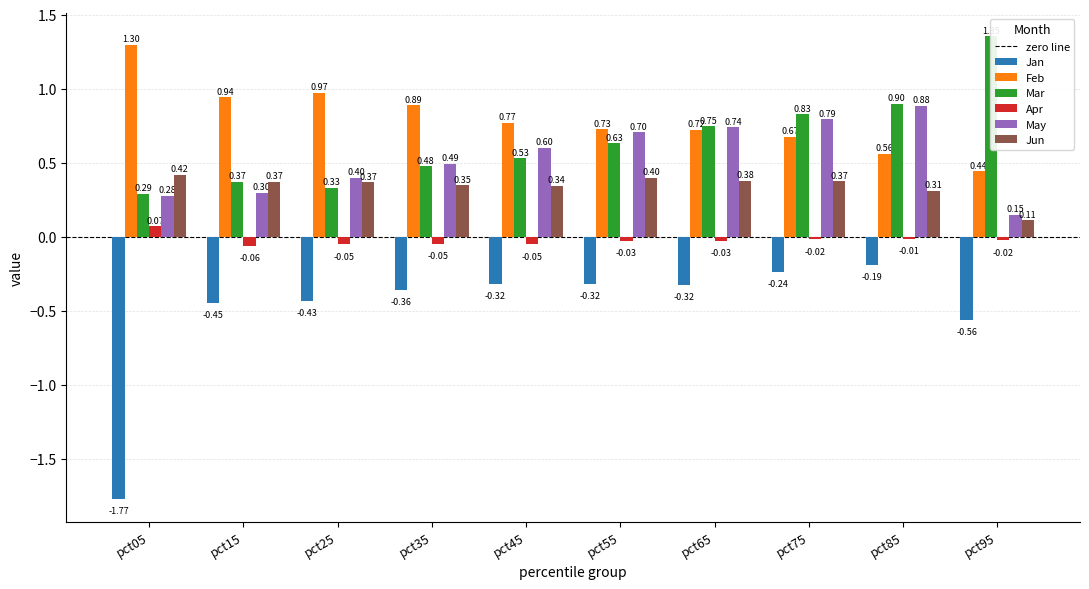

How many bars are there in total?

60